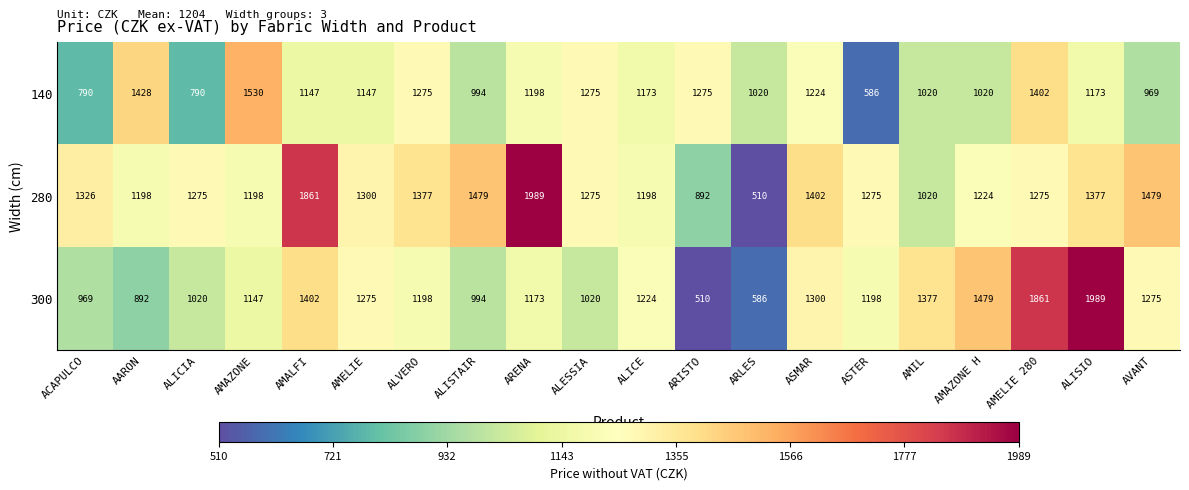

At ARENA, list the series in order from smallest to largest.

300, 140, 280